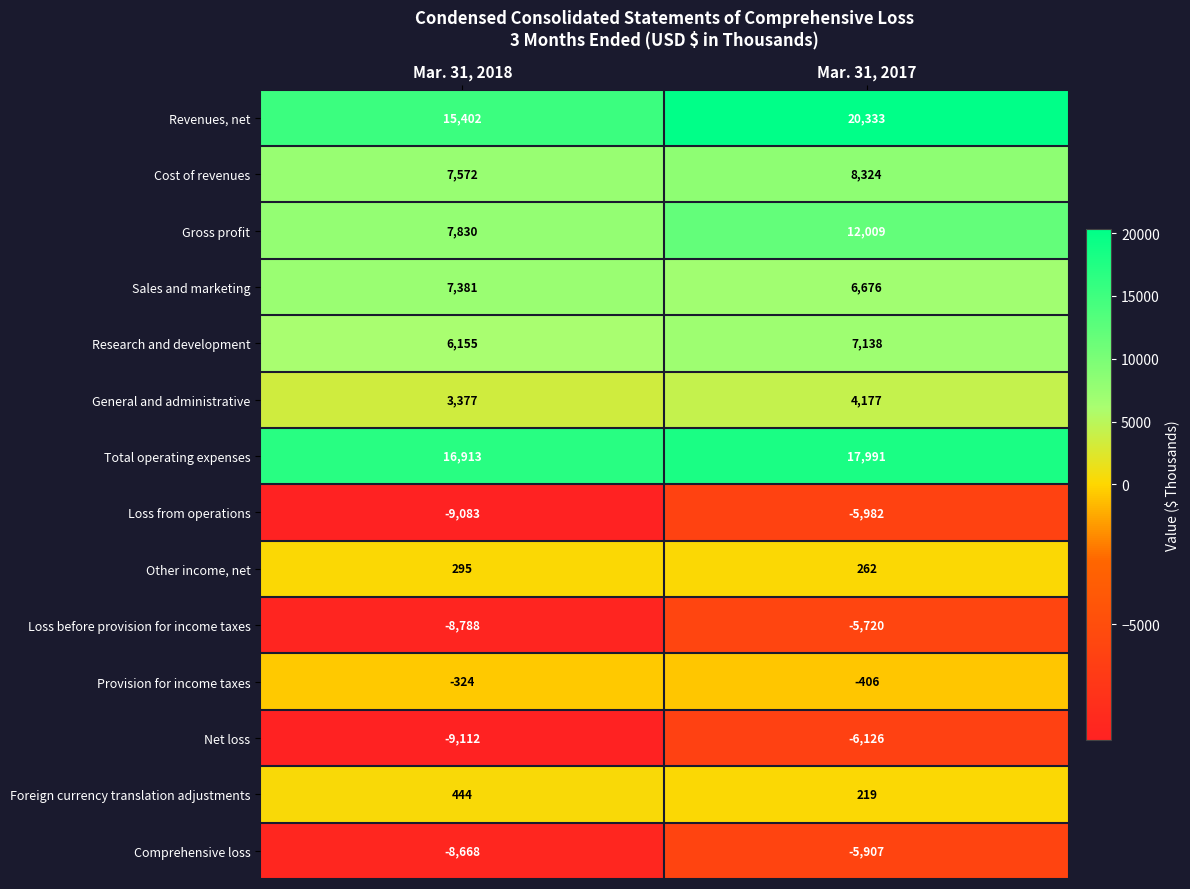

What is the difference between the Provision for income taxes values at Mar. 31, 2018 and Mar. 31, 2017?

82